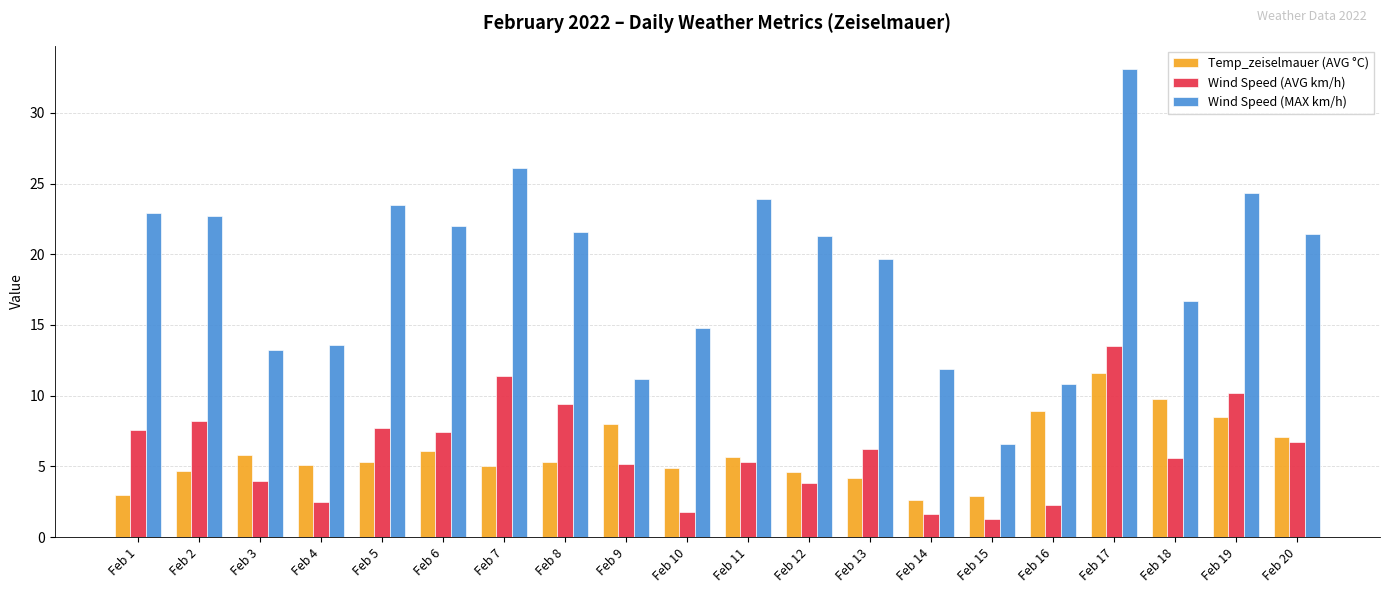

What is the sum of all Temp_zeiselmauer (AVG °C) values?

119.1